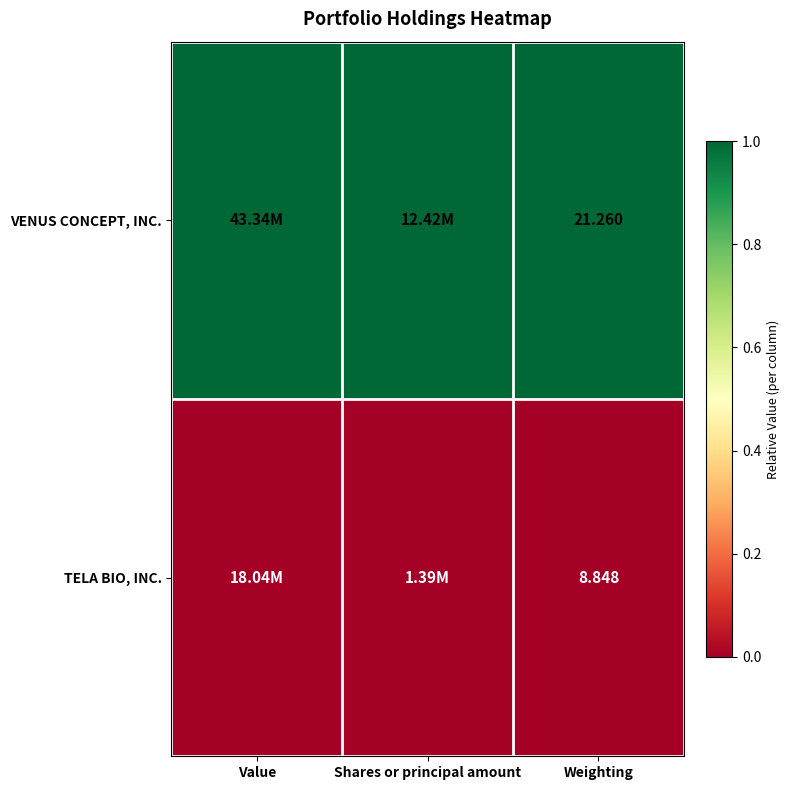

Rank the series at Weighting from lowest to highest value.

TELA BIO, INC., VENUS CONCEPT, INC.